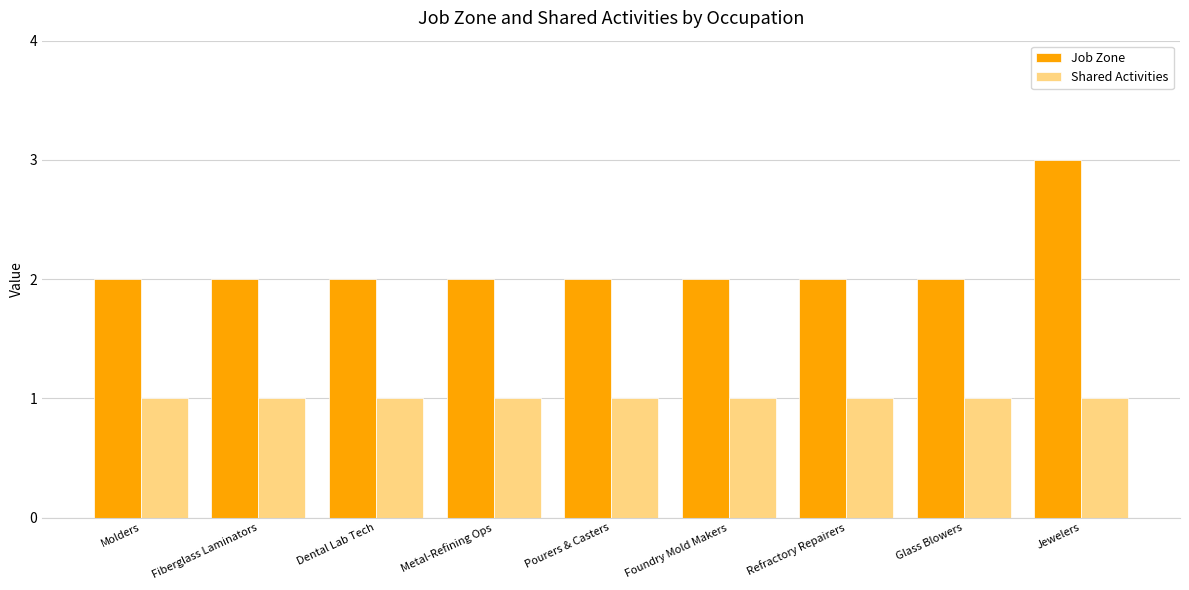

What is the average value of the Shared Activities series?

1